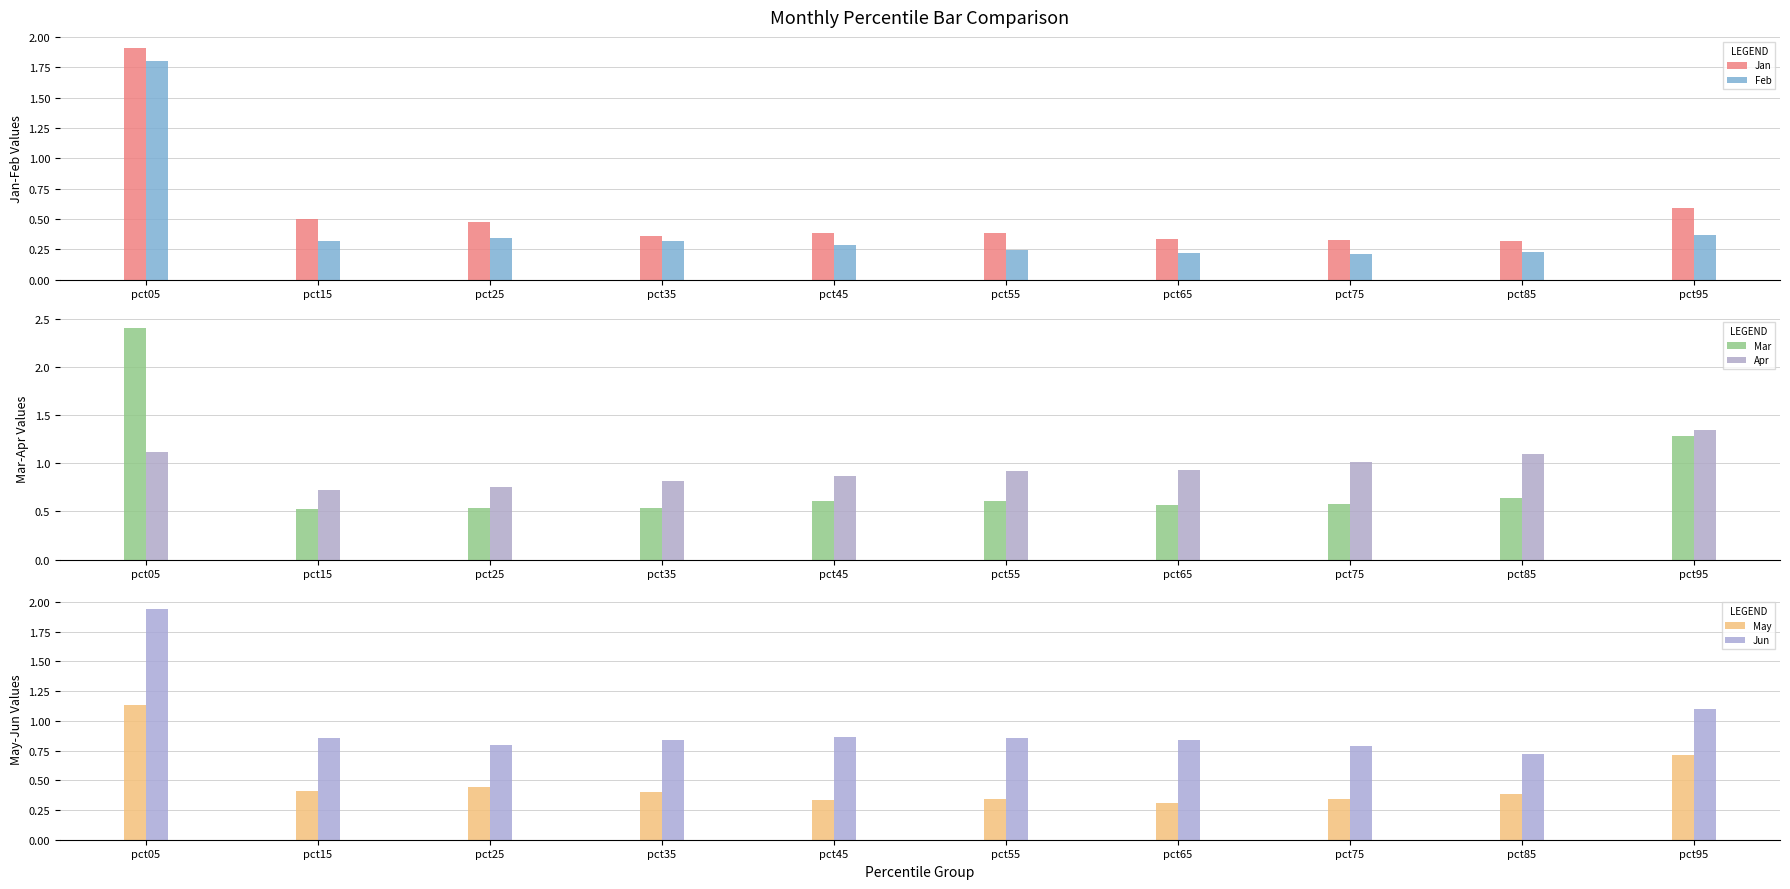

What is the value of the May bar at the 10th from the left?

0.7